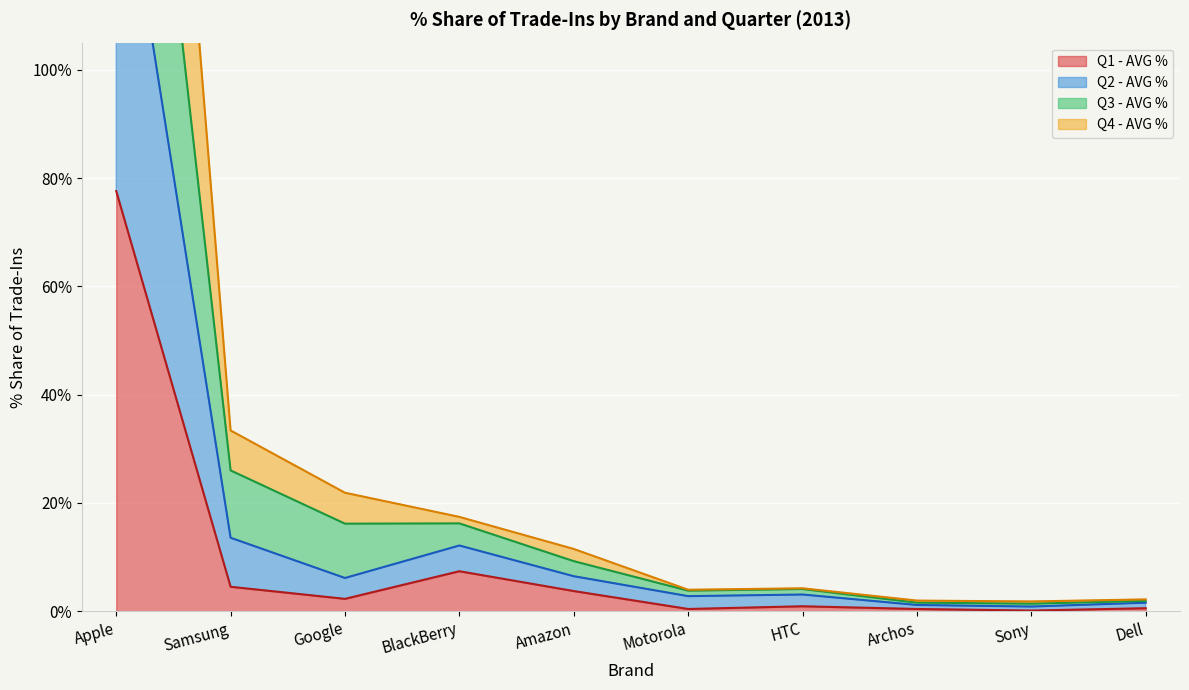

Rank the series by their average value, from lowest to highest.

Q1 - AVG %, Q4 - AVG %, Q2 - AVG %, Q3 - AVG %